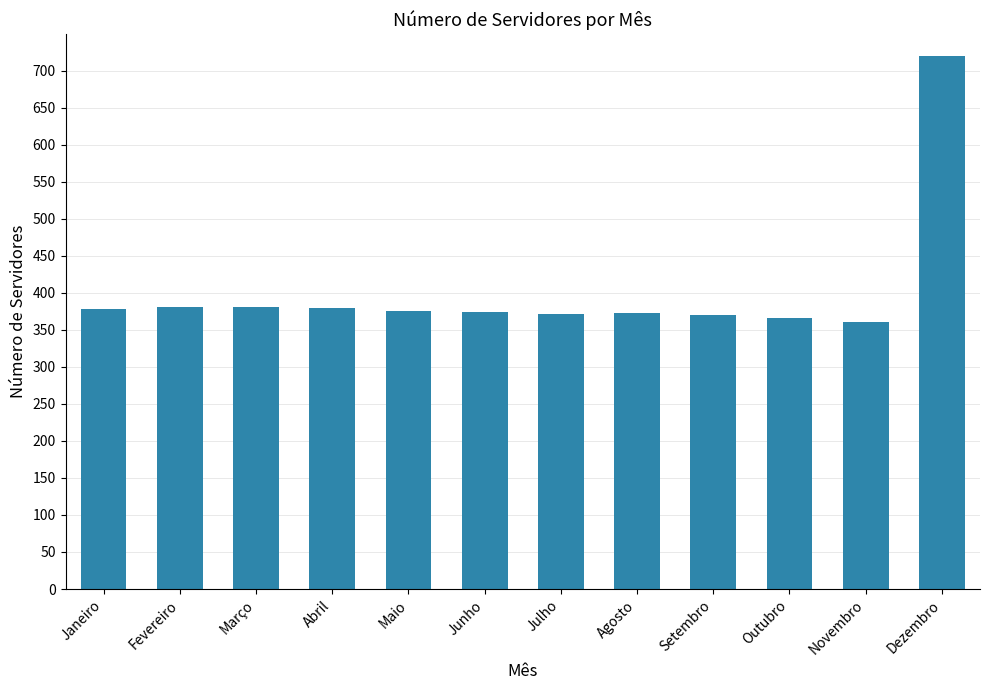

True or false: the data shows 381 at Fevereiro.

True